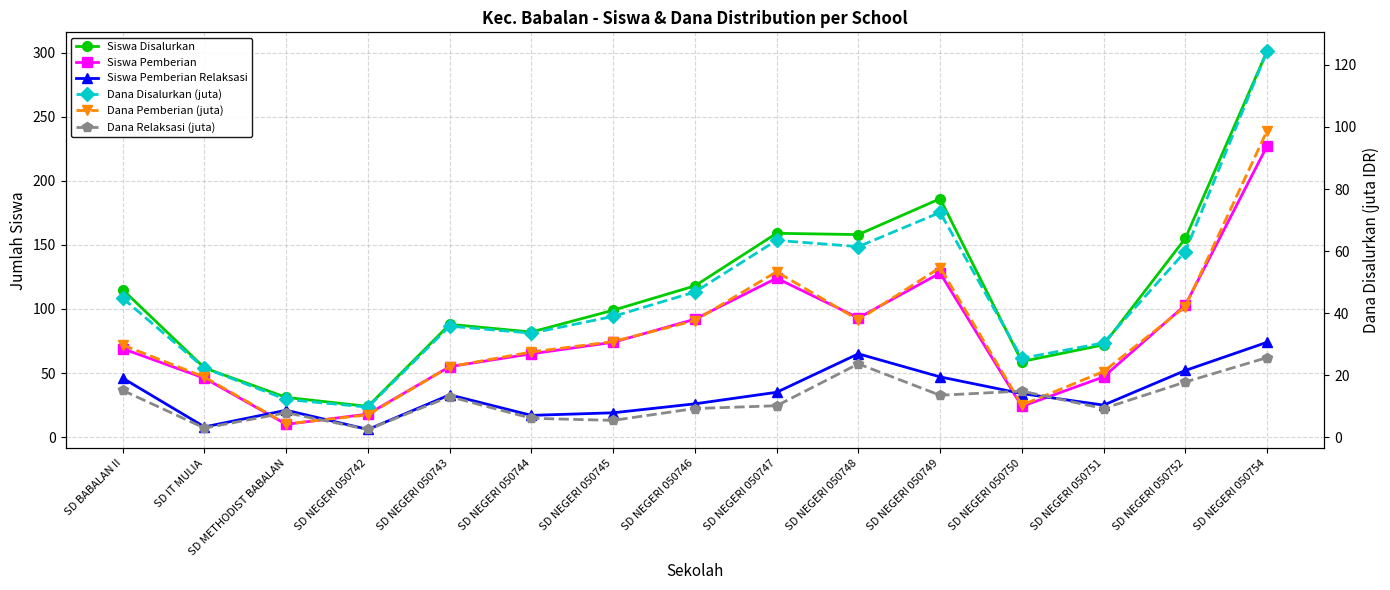

At which category does the chart reach its minimum across all series?

SD NEGERI 050742